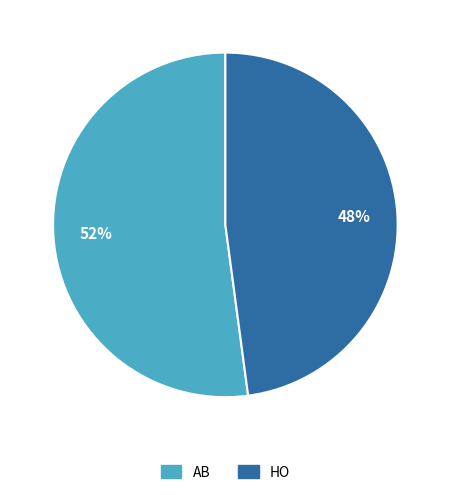

Rank the categories by value from lowest to highest.

HO, AB